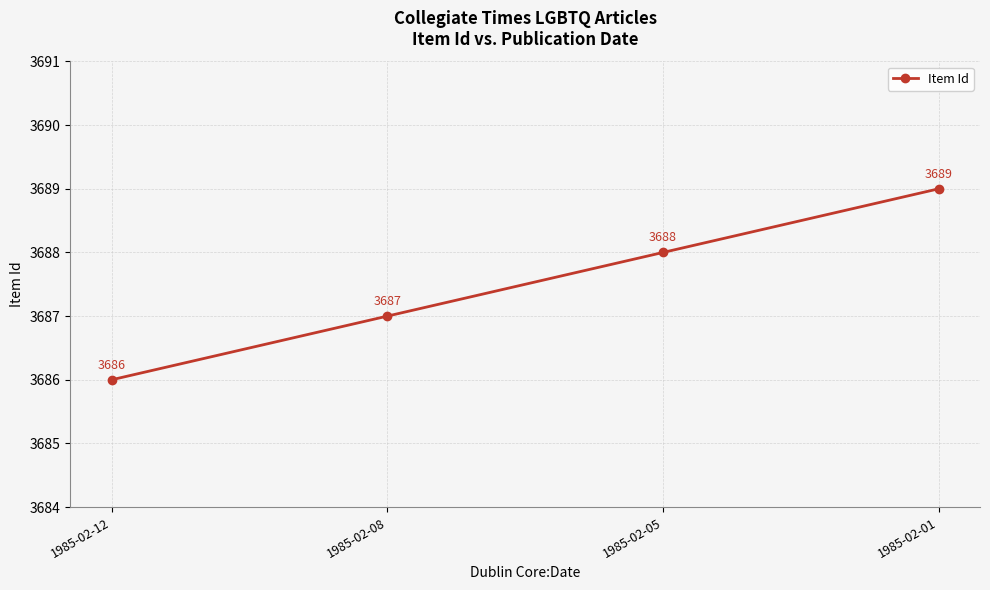

Which label corresponds to the smallest value in the chart?

1985-02-12